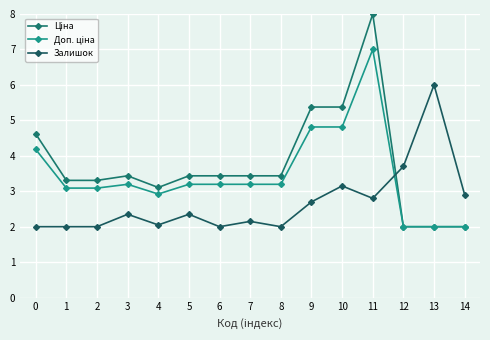

Which series changed the most between 1 and 14?

Ціна